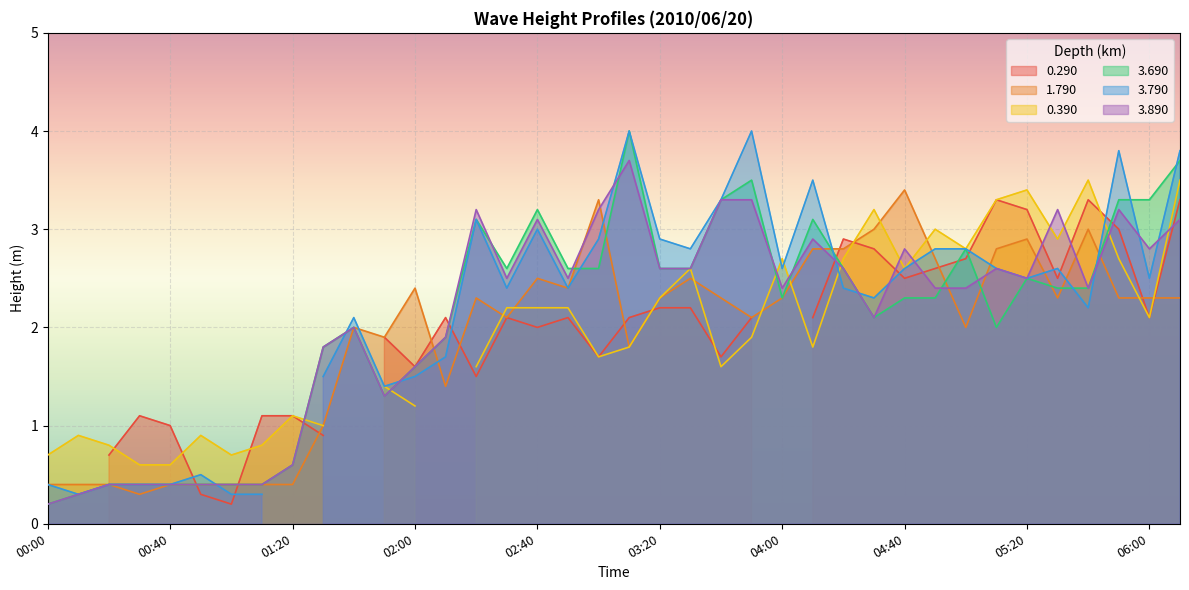

True or false: 3.690 has more than 1 points higher than both neighbors.

True